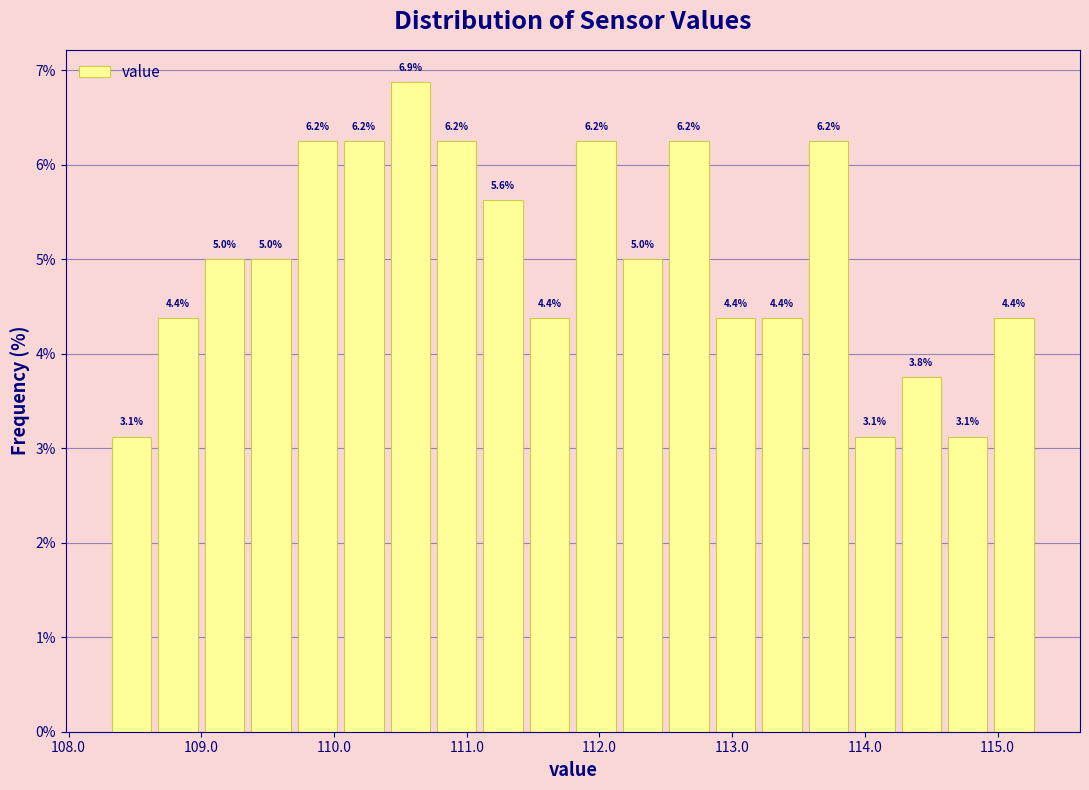

Read against the x-axis, roughly where is the centre of the tallest bar?

110.6